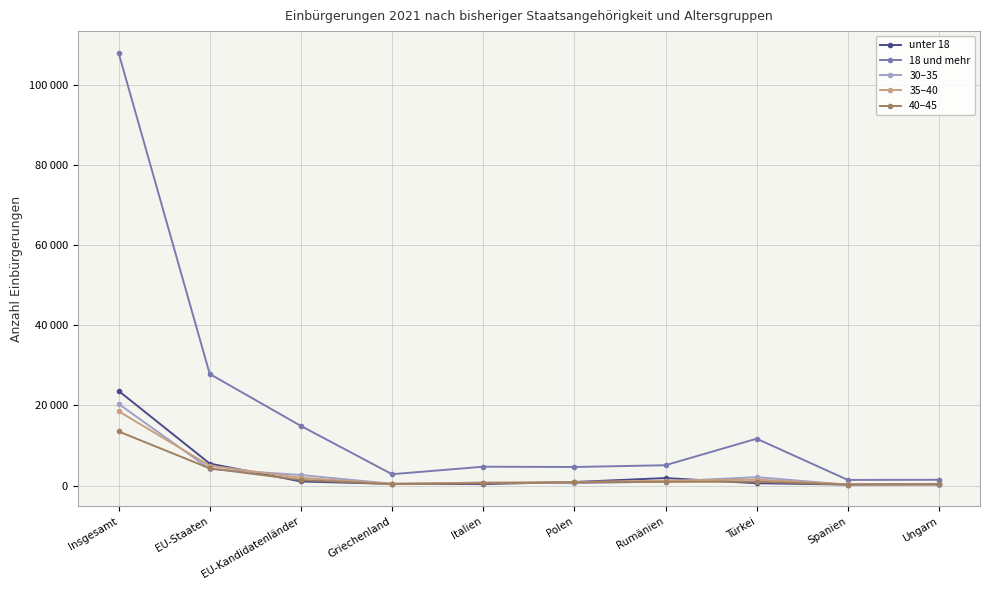

Rank the series by their maximum value, from lowest to highest.

40–45, 35–40, 30–35, unter 18, 18 und mehr